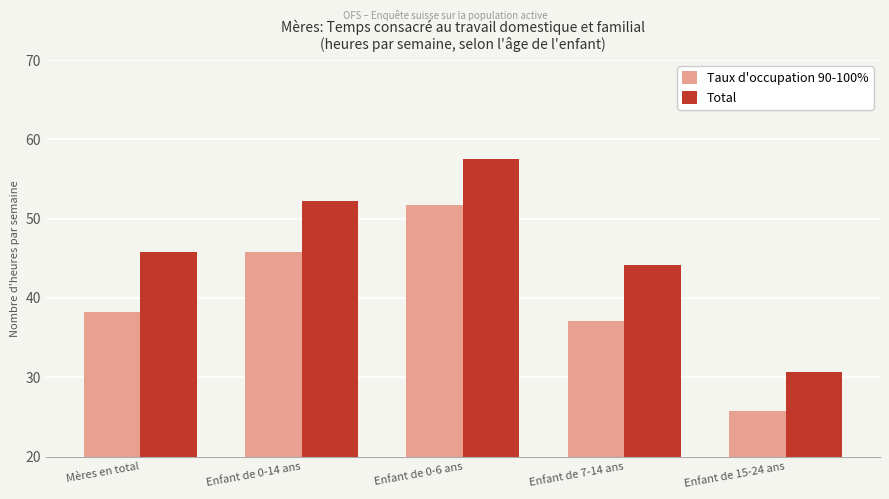

Which series changed the most between Enfant de 0-14 ans and Enfant de 7-14 ans?

Taux d'occupation 90-100%